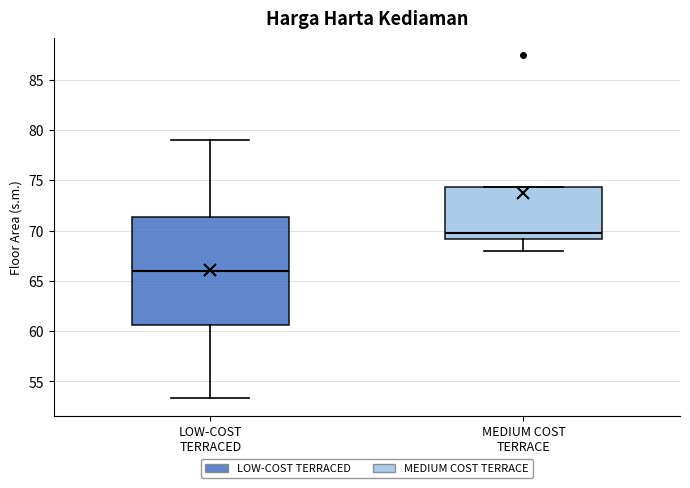

Reading left to right, transcribe this box plot: for each box, give where its median line is, the range the box spans, and where its two whiskers end, as read against the y-axis. The values are not printed on the chart, so give them approximately, as read against the axis.

LOW-COST TERRACED: median 66.0, box 60.5 to 71.5, whiskers 53.5 to 79.0
MEDIUM COST TERRACE: median 70.0, box 69.0 to 74.5, whiskers 68.0 to 74.5